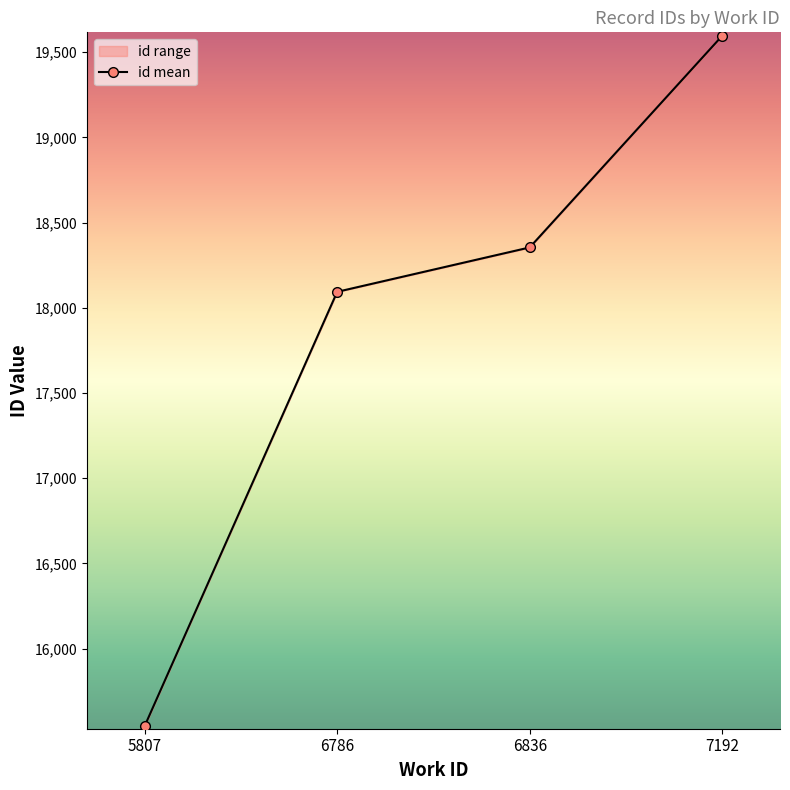

What is the ratio of the value at 7192 to the value at 6786?

1.1